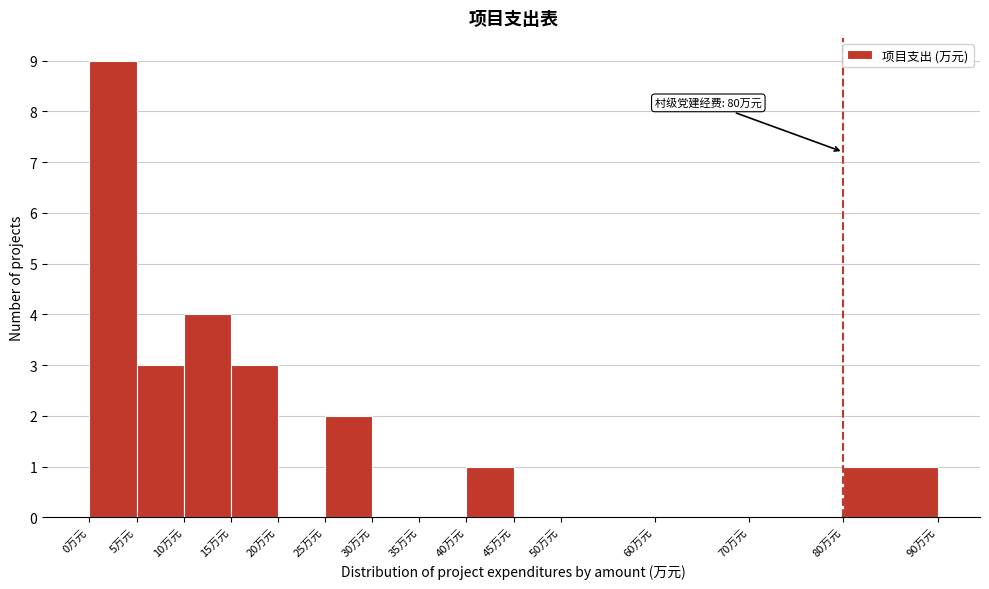

Over which range of the x-axis is the bar tallest?

0 to 5